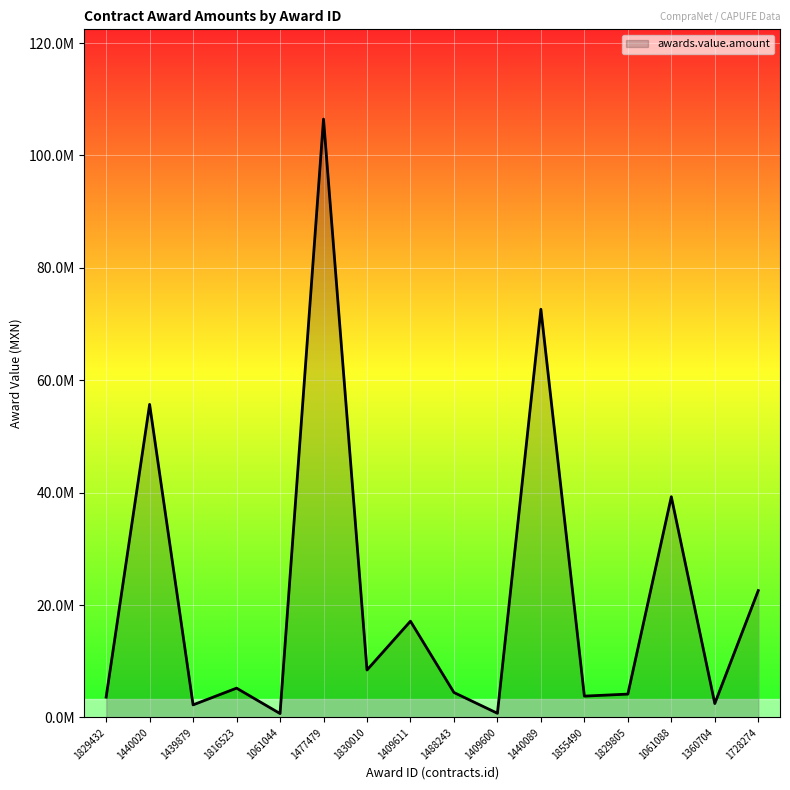

Does the chart have visible grid lines?

Yes